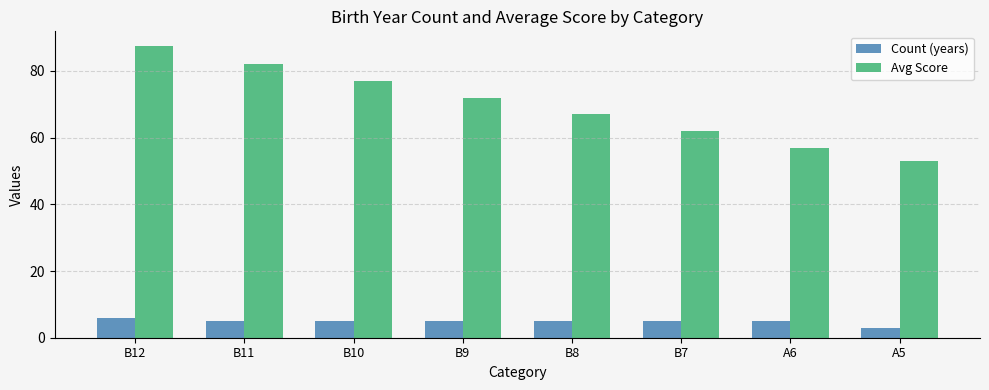

At which label does Count (years) reach its minimum?

A5